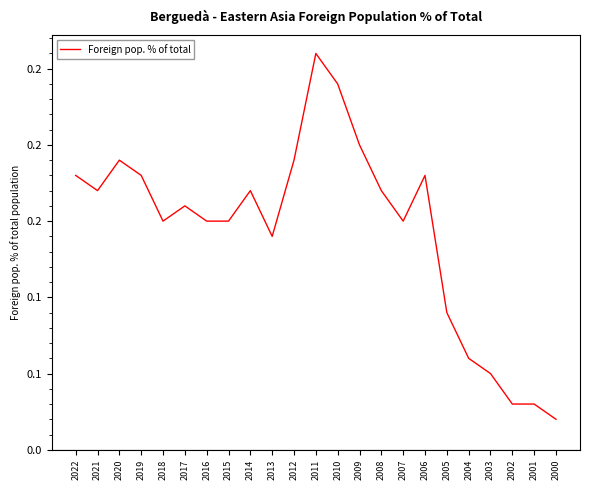

Between 2005 and 2008, which is larger?

2008